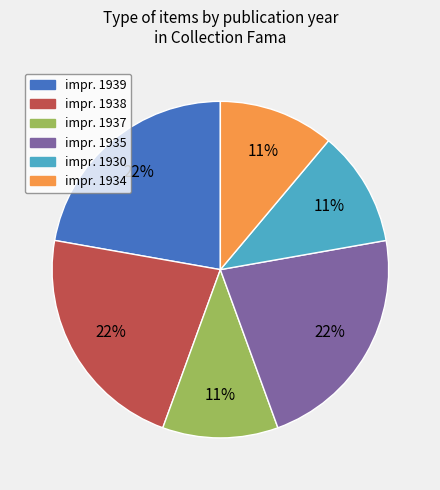

Is there a majority slice in this chart?

No